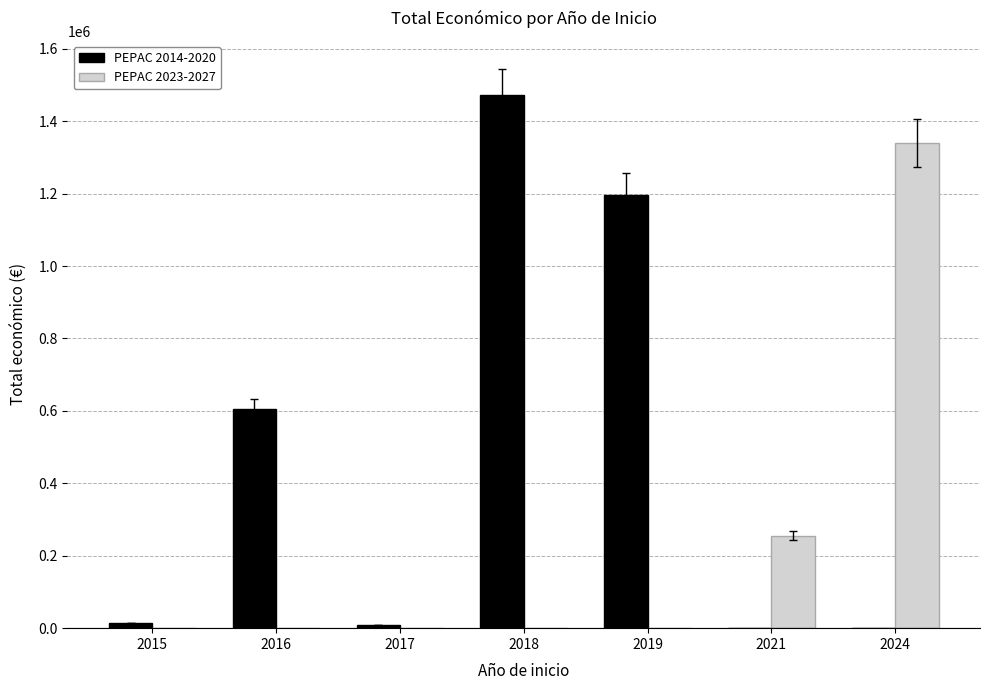

How many PEPAC 2023-2027 values are between 0 and 255500?

6